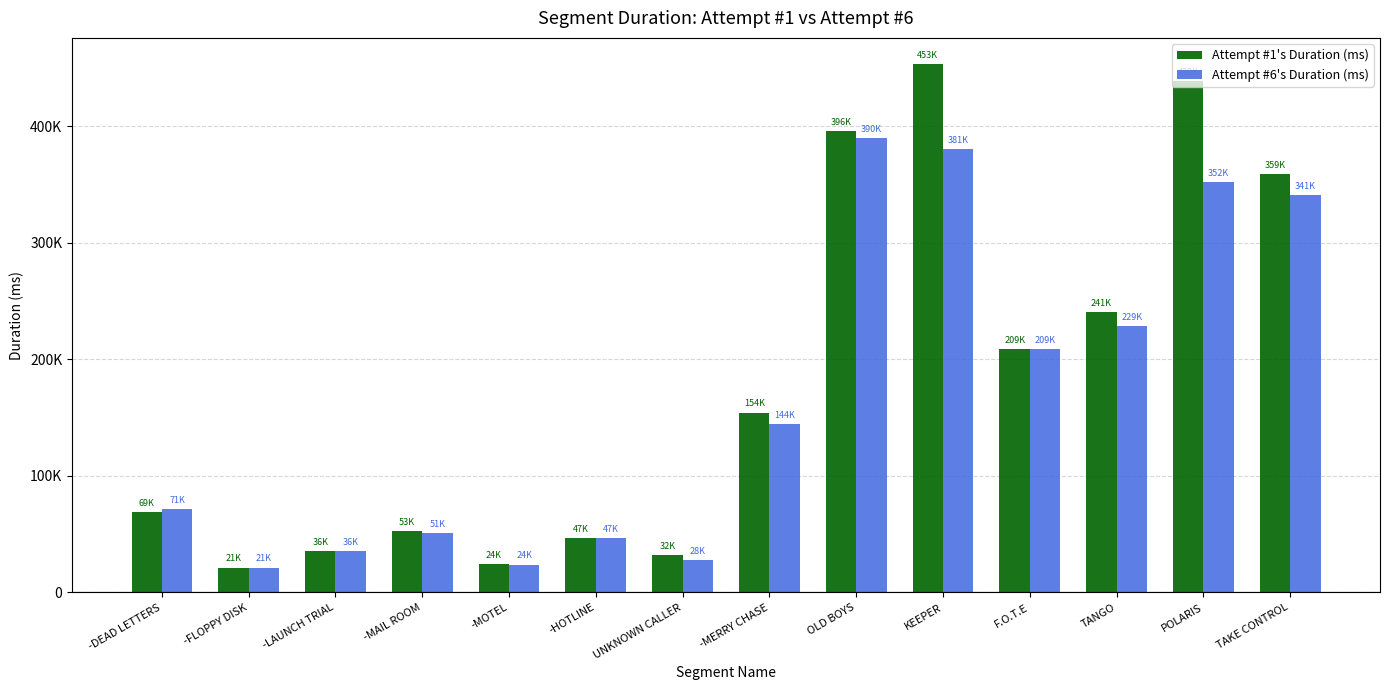

Rank the series by their average value, from lowest to highest.

Attempt #6's Duration (ms), Attempt #1's Duration (ms)